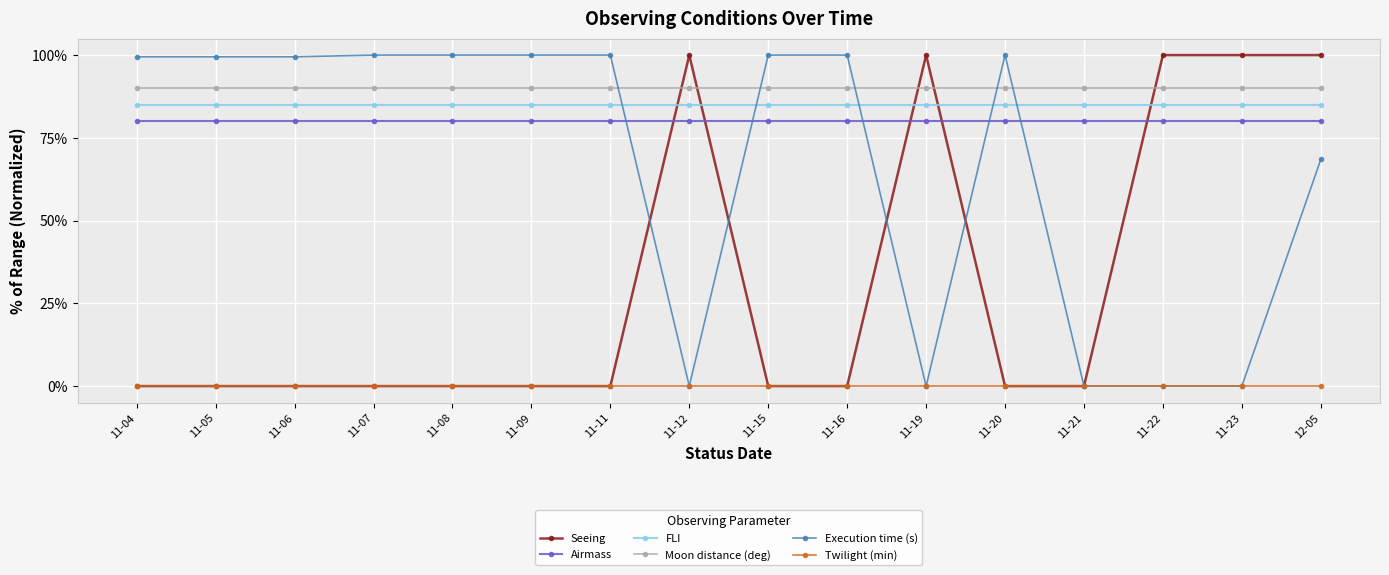

Which series has the largest total across all categories?

Moon distance (deg)